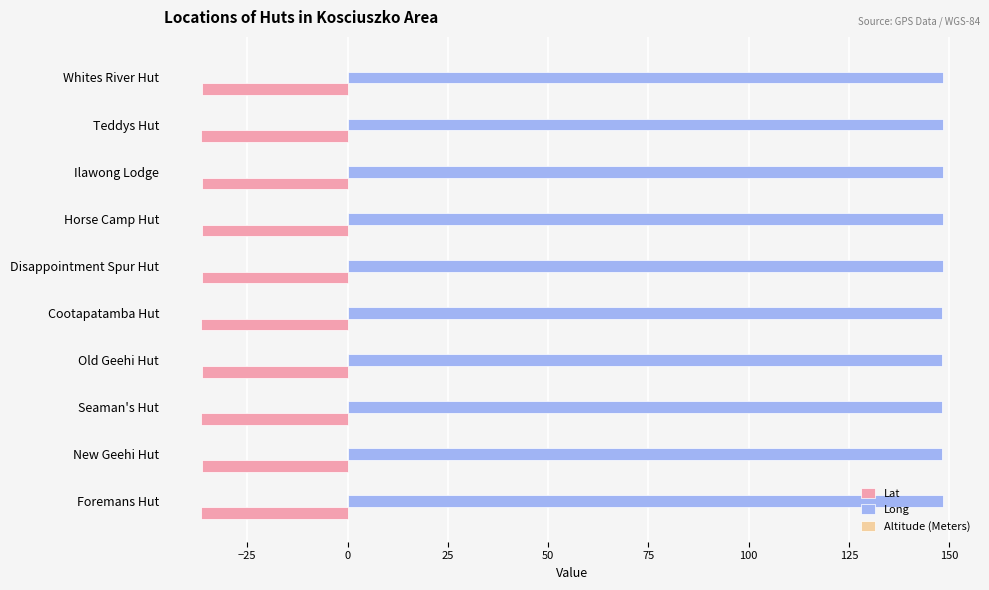

What is the highest value of the Long series?

148.4